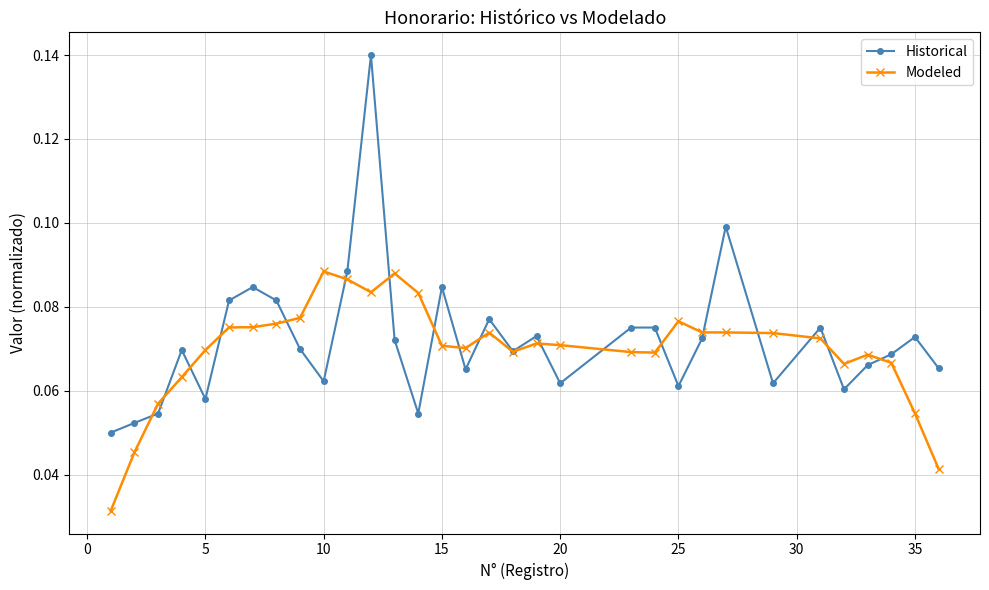

At how many categories does at least one series exceed 0?

32